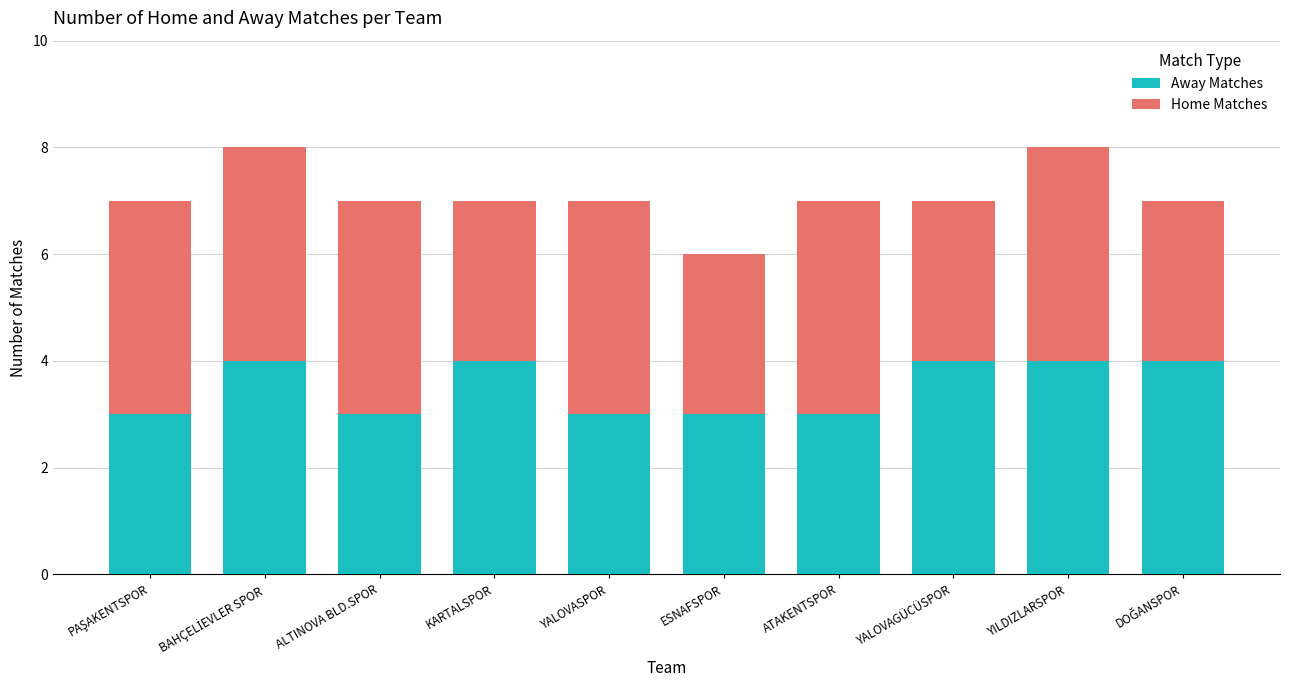

Are the bars horizontal?

No